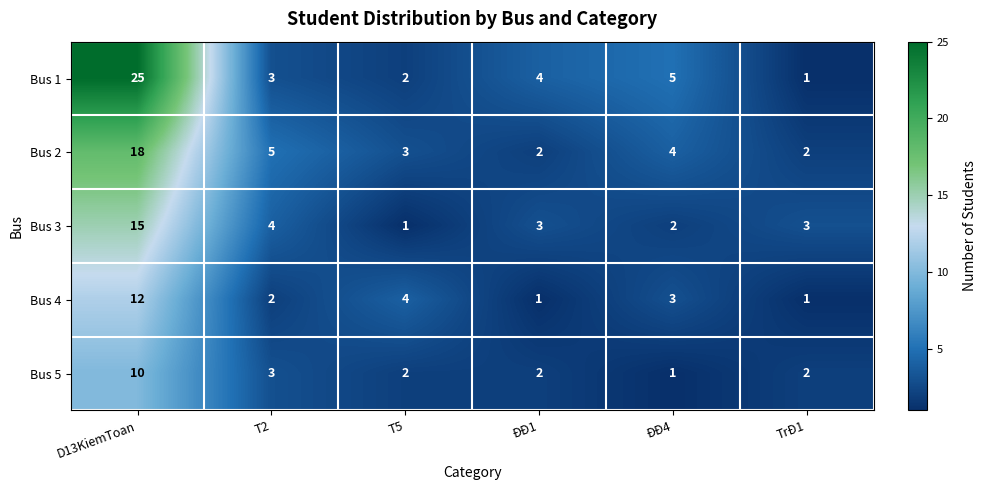

At which category is the sum across all series the highest?

D13KiemToan